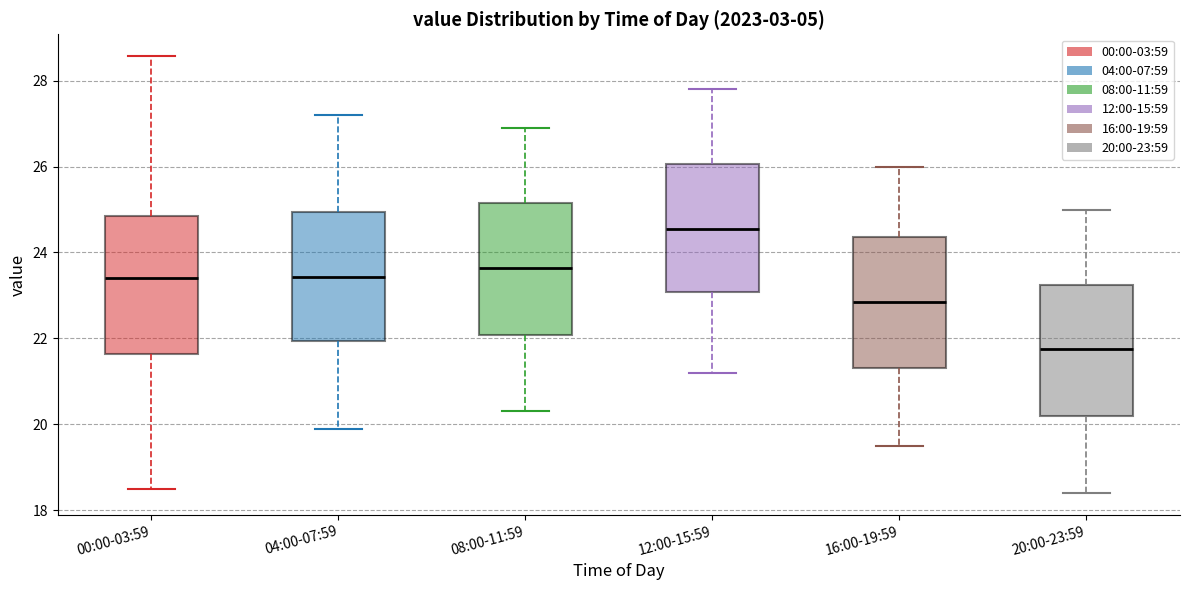

Where does the median line of the box for 20:00-23:59 sit on the y-axis? The values are not printed on the chart, so give them approximately, as read against the axis.

21.8